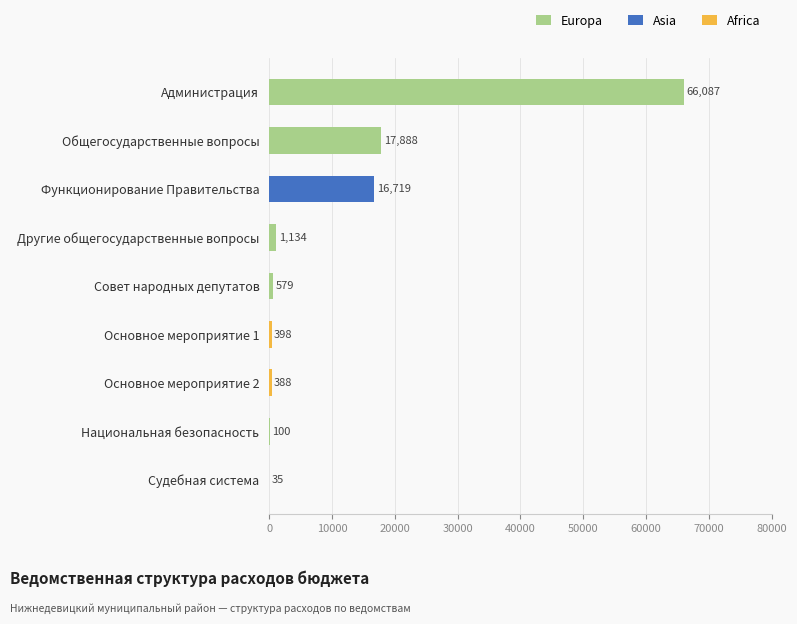

The value of Europa at Администрация is 66087.5. True or false?

True